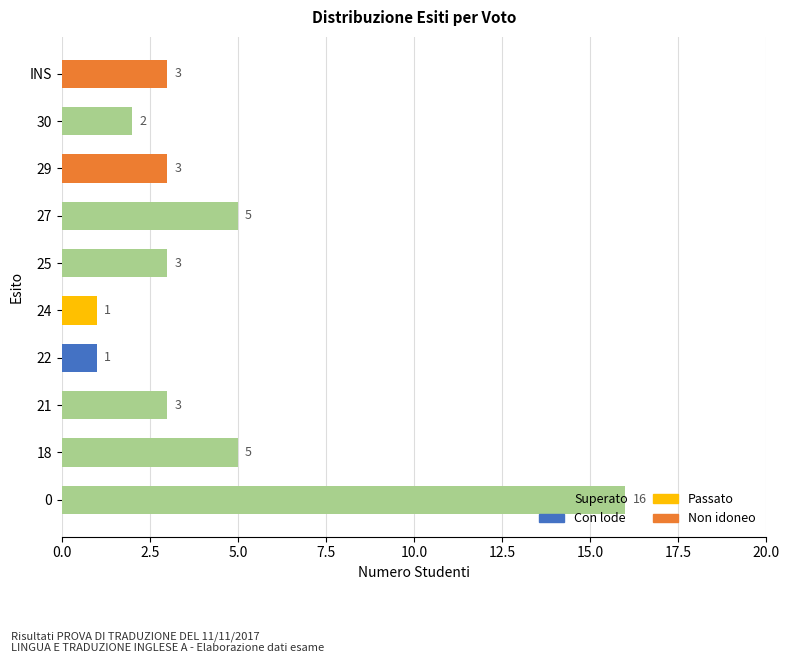

Are the bars grouped side by side (vs. stacked)?

No